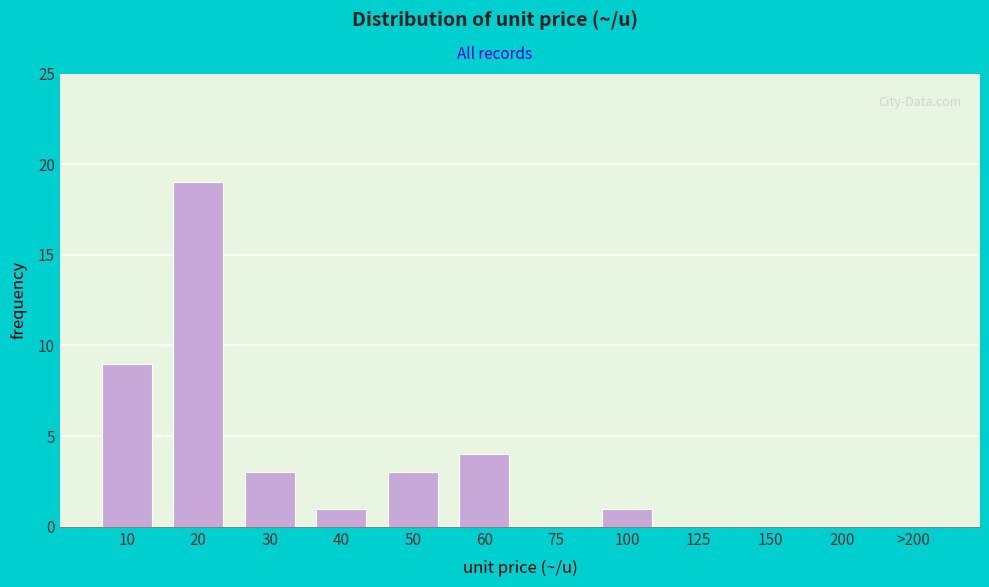

Reading right to left, transcribe all the data shown in this chart.

>200=0	200=0	150=0	125=0	100=1	75=0	60=4	50=3	40=1	30=3	20=19	10=9